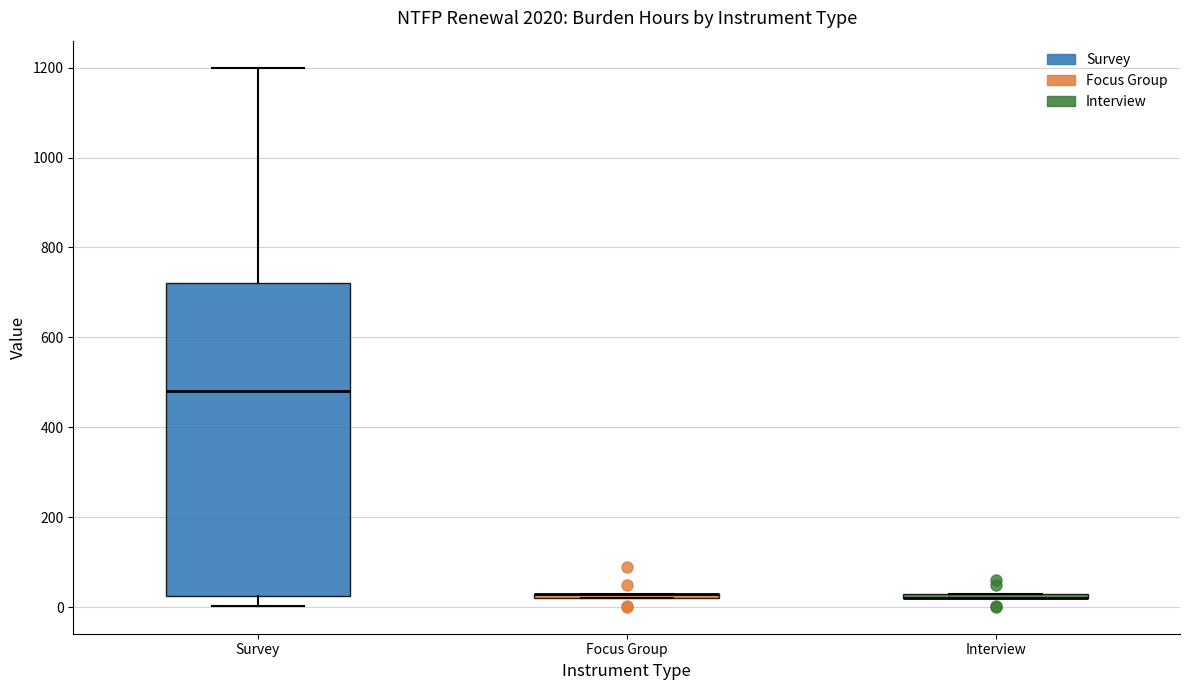

Where is the lower edge of the box for Focus Group on the y-axis? The values are not printed on the chart, so give them approximately, as read against the axis.

20